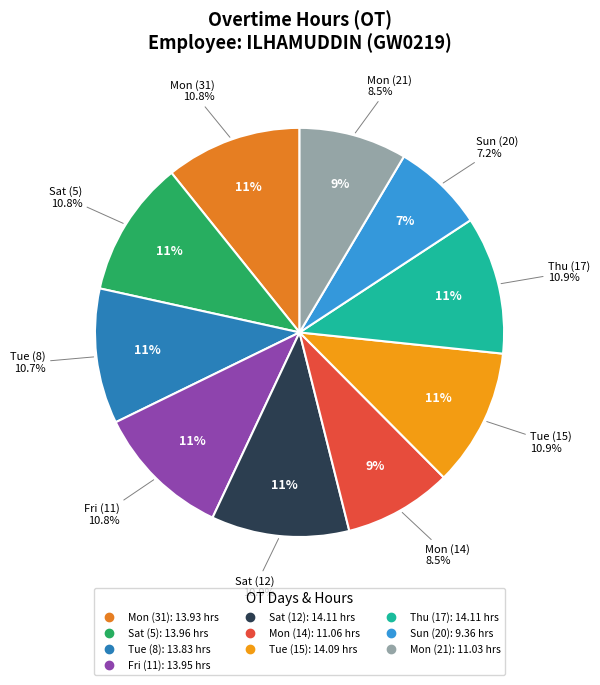

What percentage is NOT represented by Mon (21)?

91.5%